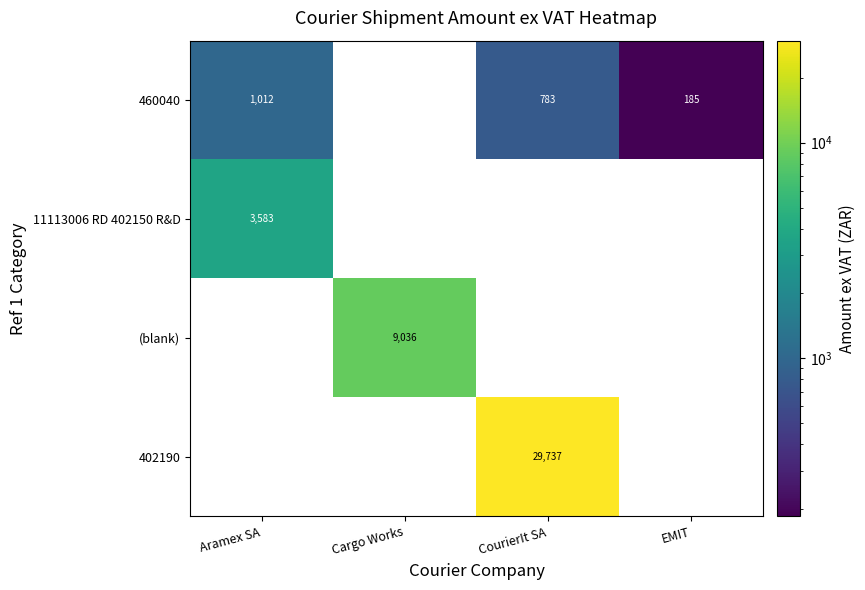

At how many categories does at least one series exceed 24104?

1